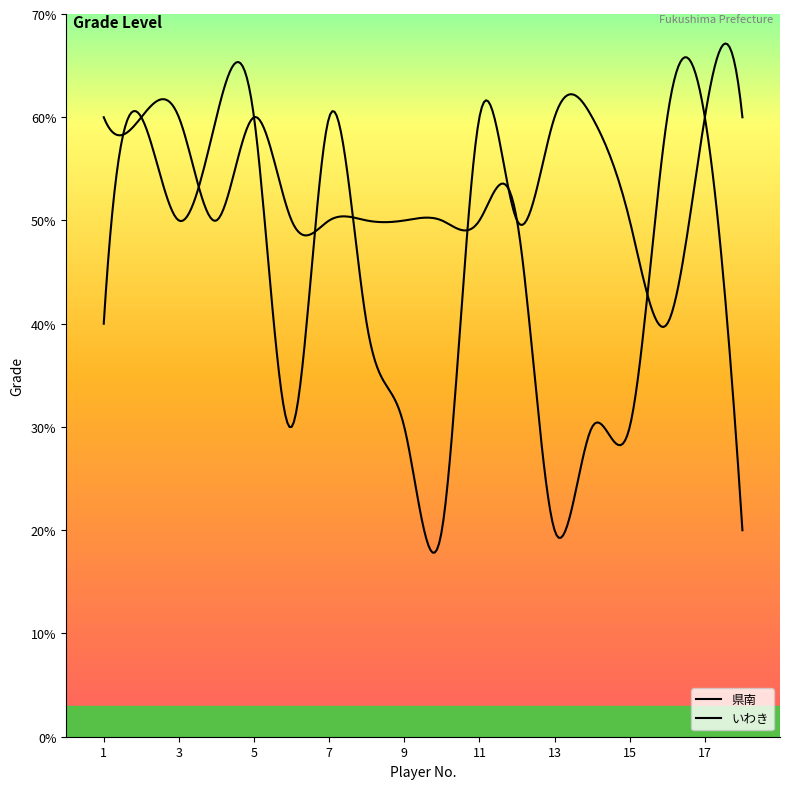

Does the chart have visible grid lines?

No